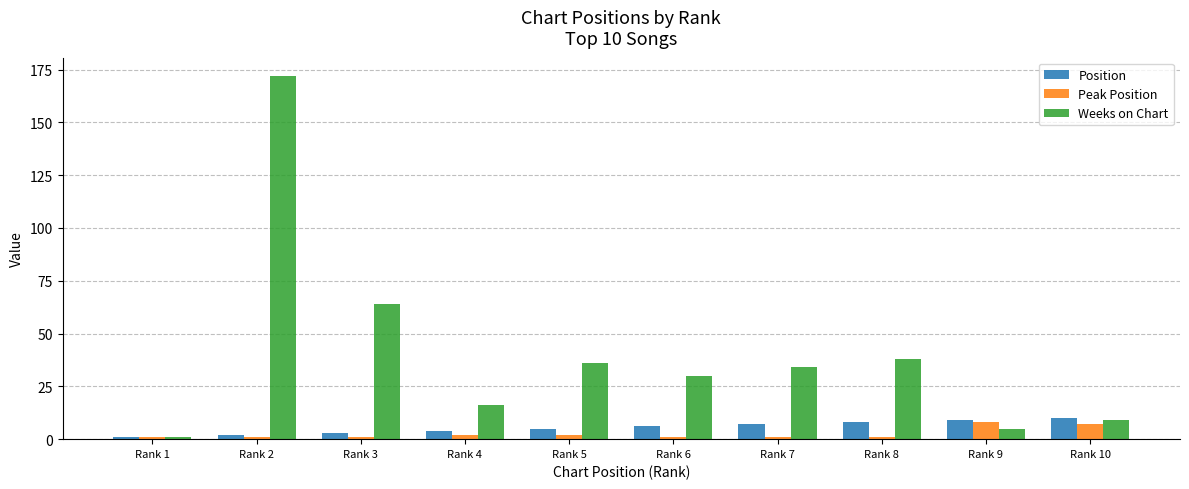

Reading left to right, extract all data points from this chart.

Position: 1	2	3	4	5	6	7	8	9	10
Peak Position: 1	1	1	2	2	1	1	1	8	7
Weeks on Chart: 1	172	64	16	36	30	34	38	5	9